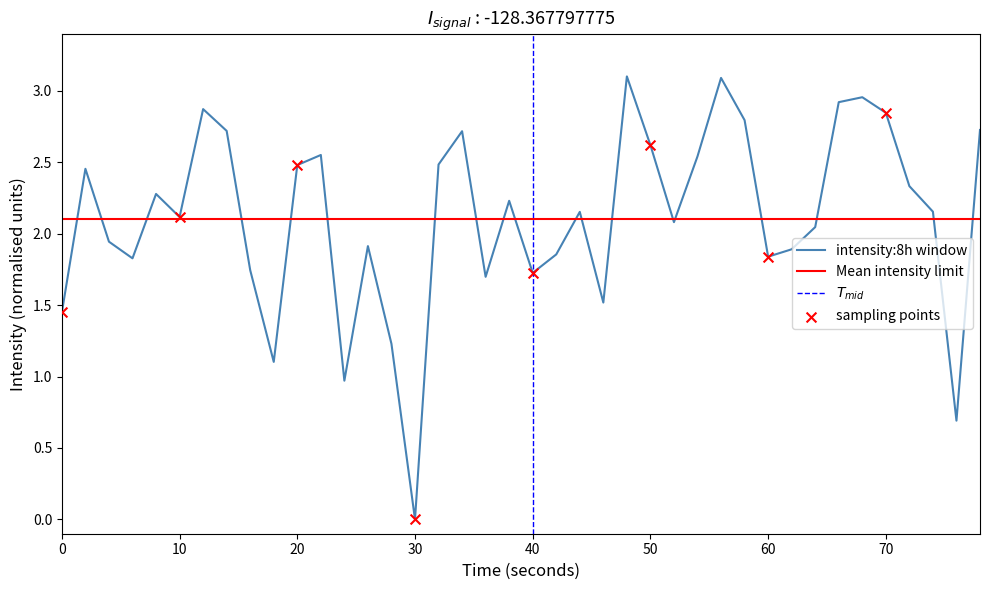

The intensity:8h window series shows 2.5 at 20. True or false?

True